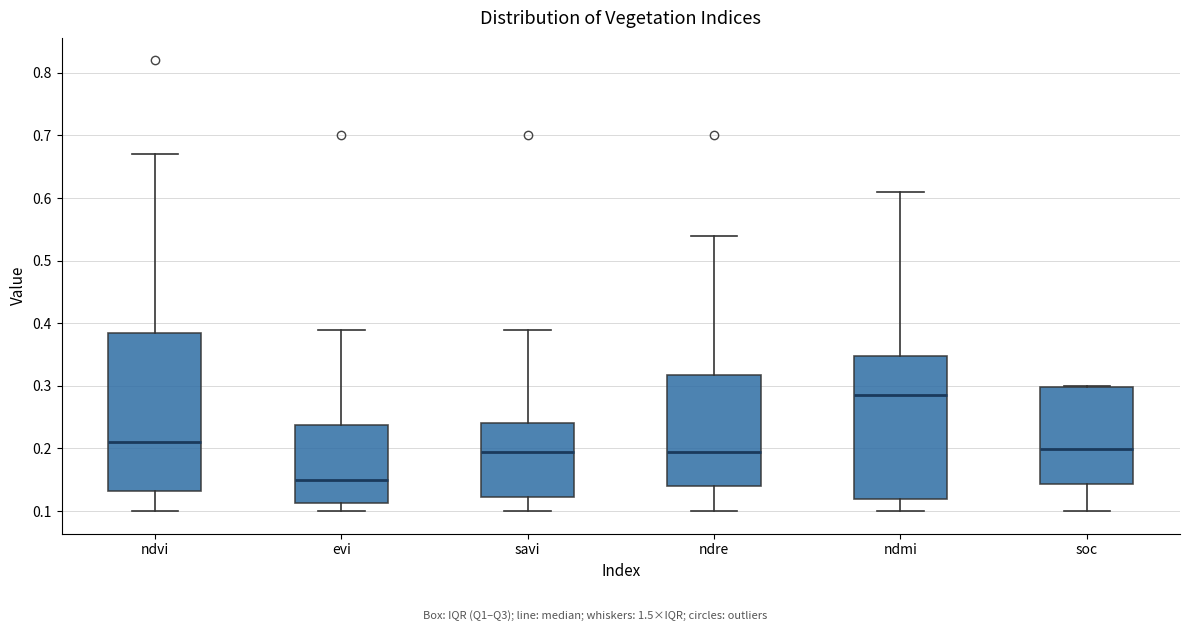

Where is the lower edge of the box for soc on the y-axis? The values are not printed on the chart, so give them approximately, as read against the axis.

0.14